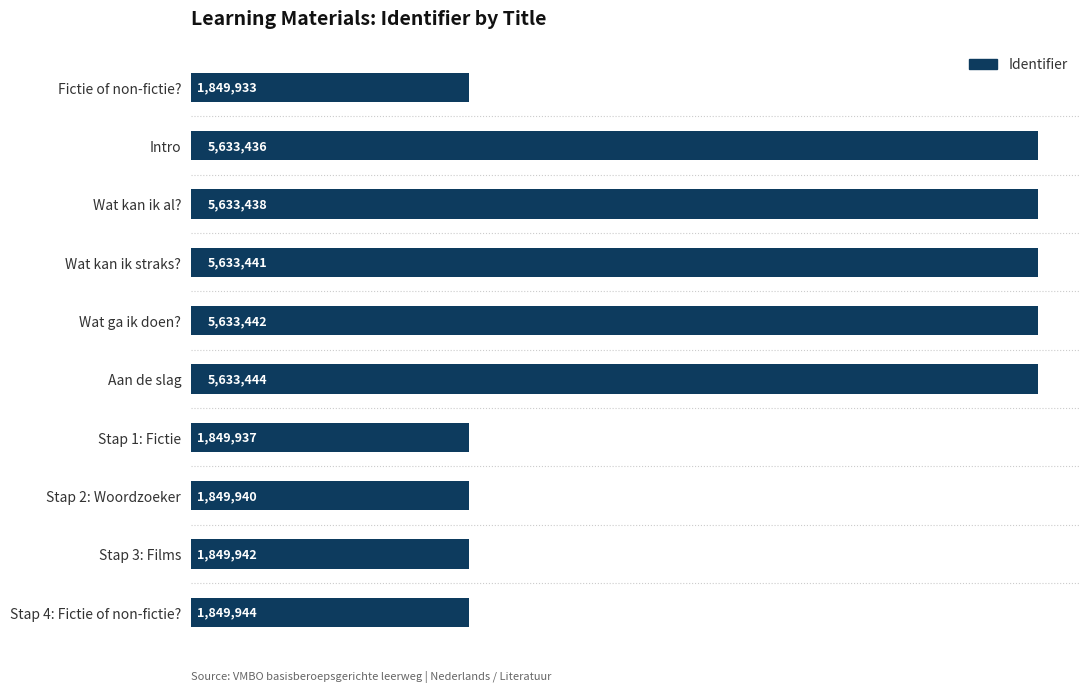

List the labels in order of value, smallest first.

Fictie of non-fictie?, Stap 1: Fictie, Stap 2: Woordzoeker, Stap 3: Films, Stap 4: Fictie of non-fictie?, Intro, Wat kan ik al?, Wat kan ik straks?, Wat ga ik doen?, Aan de slag